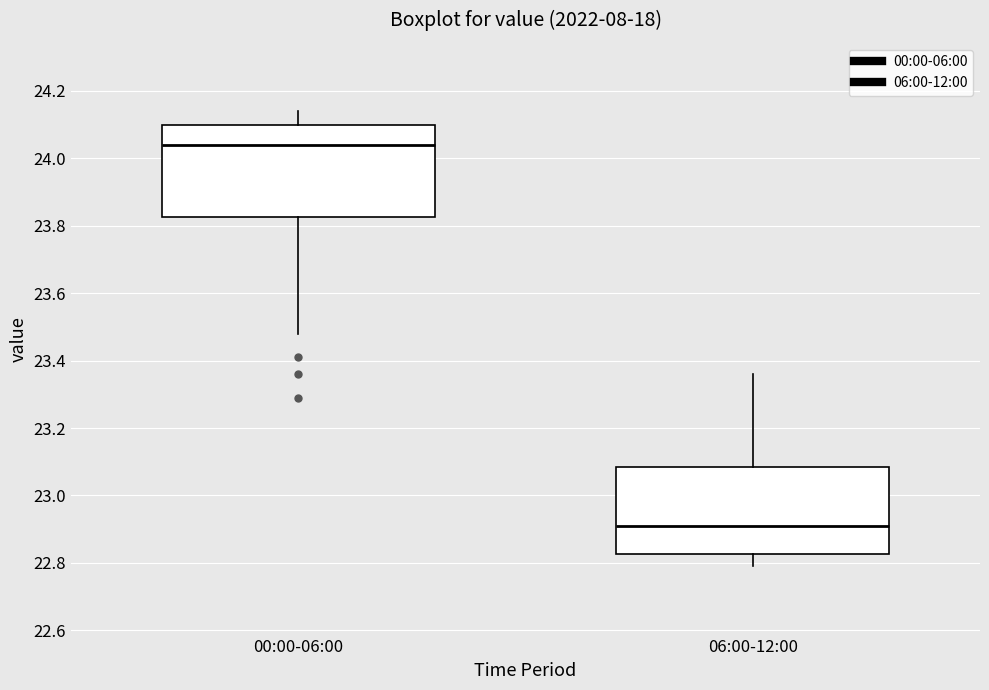

Where does the lower whisker of the box for 06:00-12:00 end on the y-axis? The values are not printed on the chart, so give them approximately, as read against the axis.

22.80